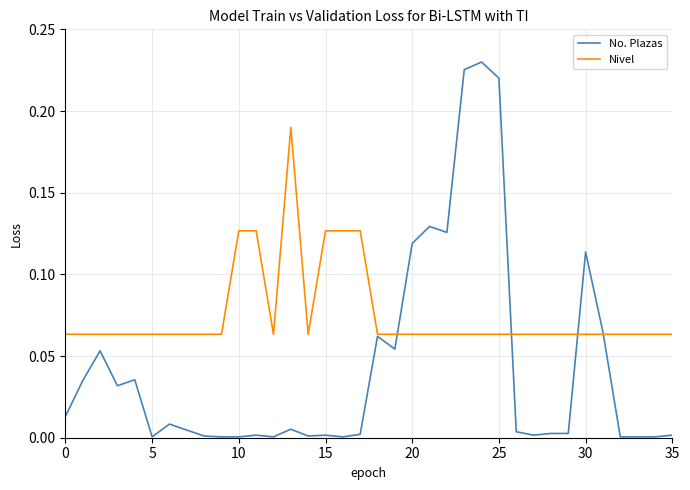

Which series has the largest range (max minus min)?

No. Plazas